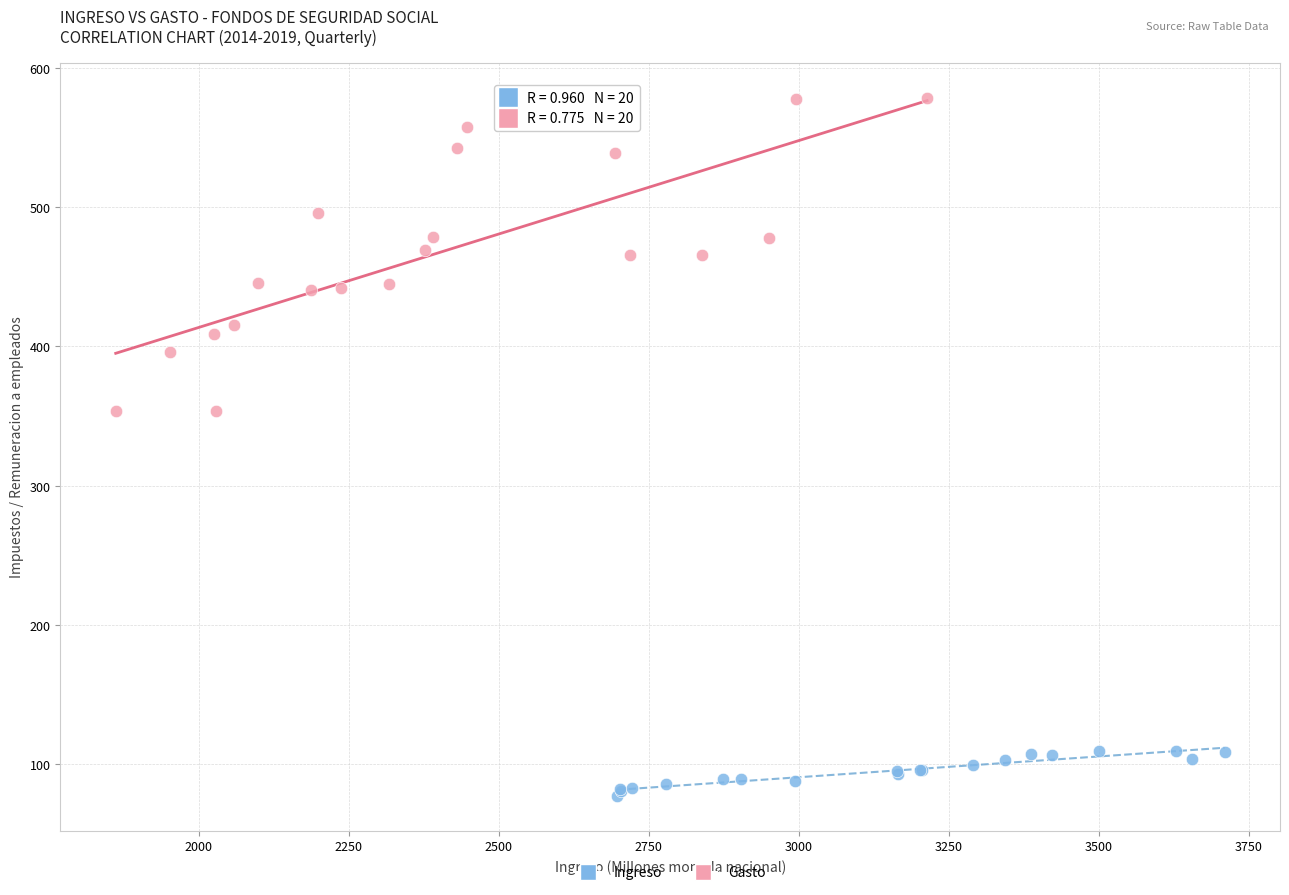

Which series reaches the minimum Y coordinate?

Ingreso